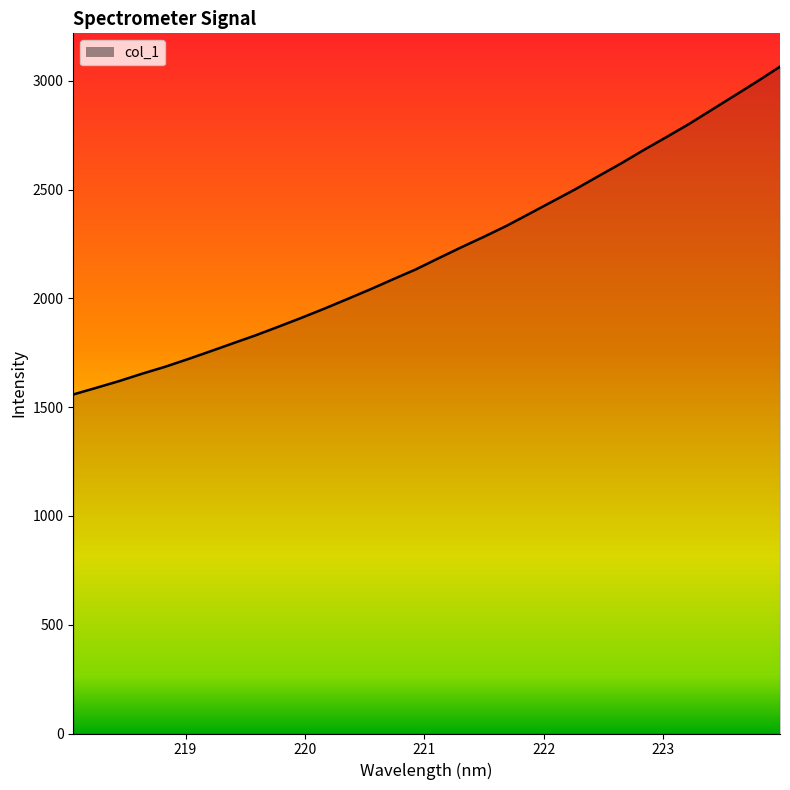

What is the minimum value shown in the chart?

1558.7